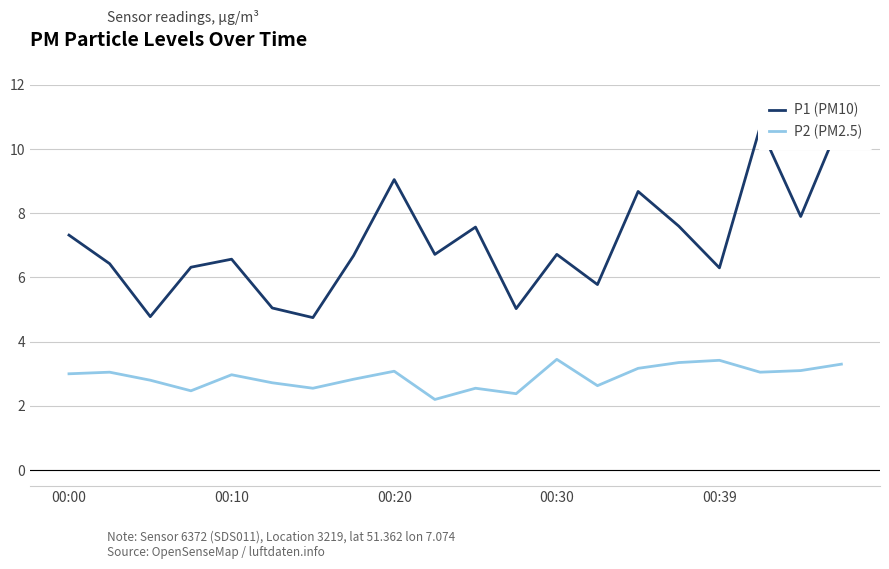

Does the chart display data point markers on the line(s)?

No